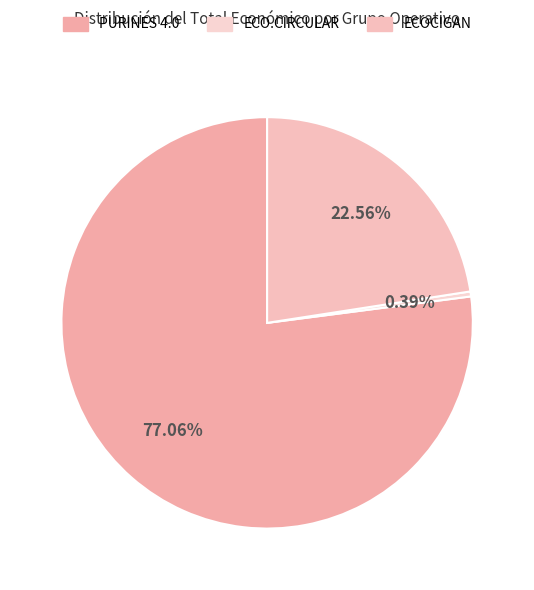

To the nearest percent, what is the average slice percentage?

33%